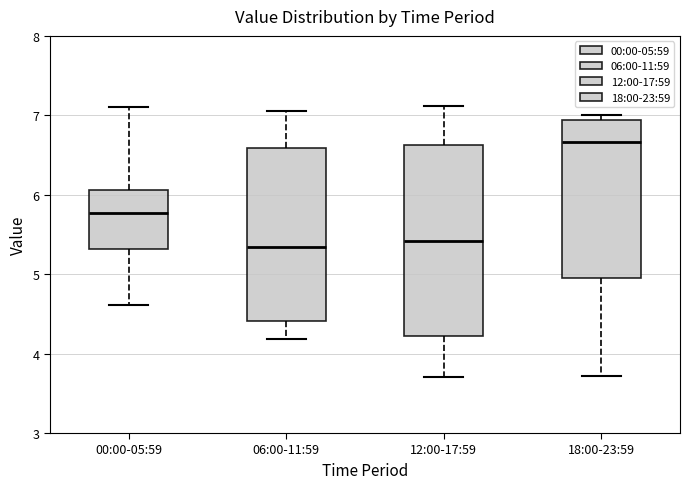

Reading left to right, read every box against the y-axis: the position of its median line, the range the box covers, and the ends of its whiskers. The values are not printed on the chart, so give them approximately, as read against the axis.

00:00-05:59: median 5.8, box 5.3 to 6.1, whiskers 4.6 to 7.1
06:00-11:59: median 5.3, box 4.4 to 6.6, whiskers 4.2 to 7.1
12:00-17:59: median 5.4, box 4.2 to 6.6, whiskers 3.7 to 7.1
18:00-23:59: median 6.7, box 5.0 to 6.9, whiskers 3.7 to 7.0